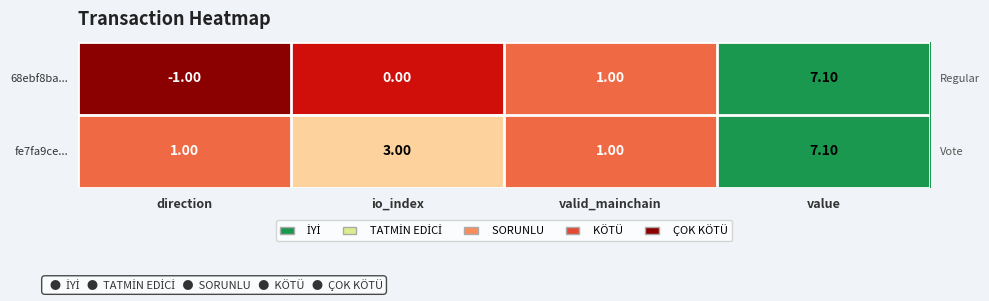

Which series has the largest total across all categories?

fe7fa9ce...